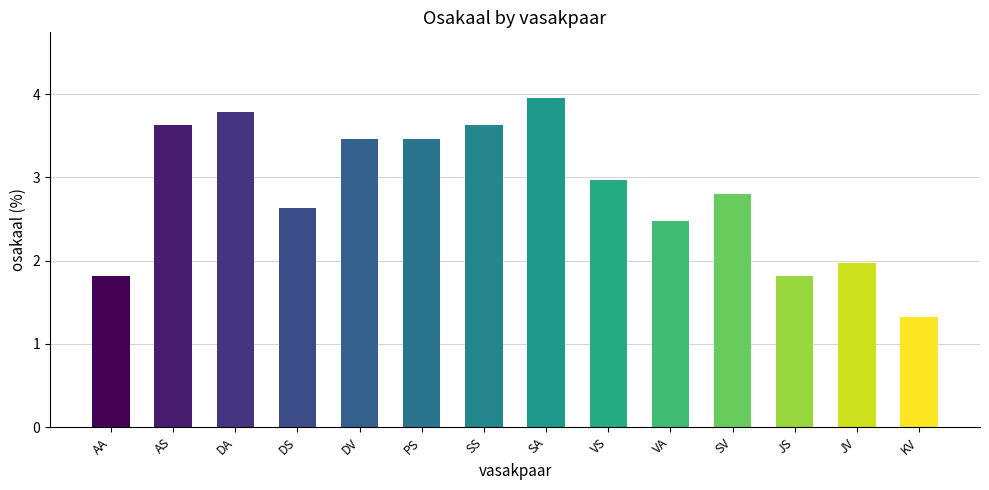

Count the number of categories in the chart.

14